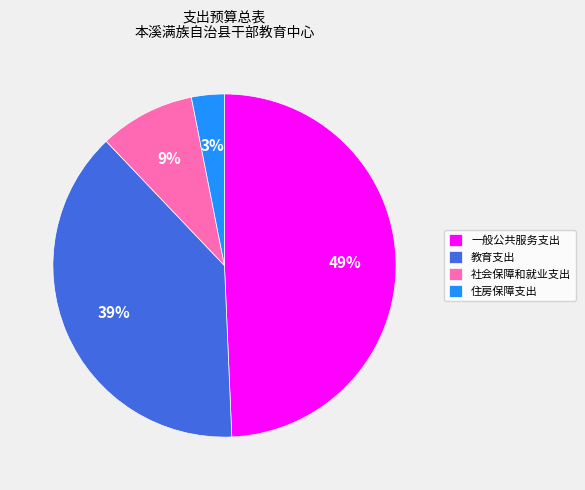

Which category has the smallest portion of the pie?

住房保障支出